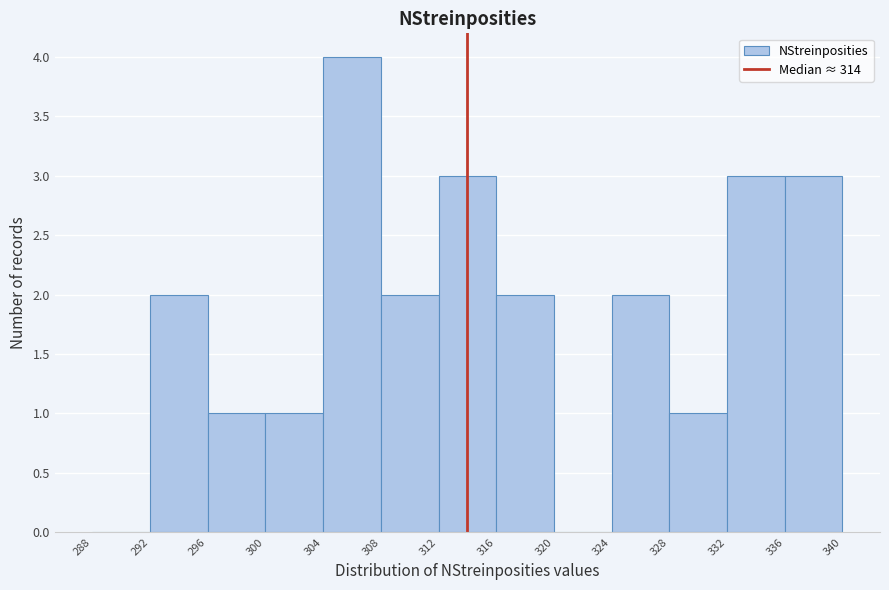

Over which range of the x-axis is the bar tallest?

304 to 308